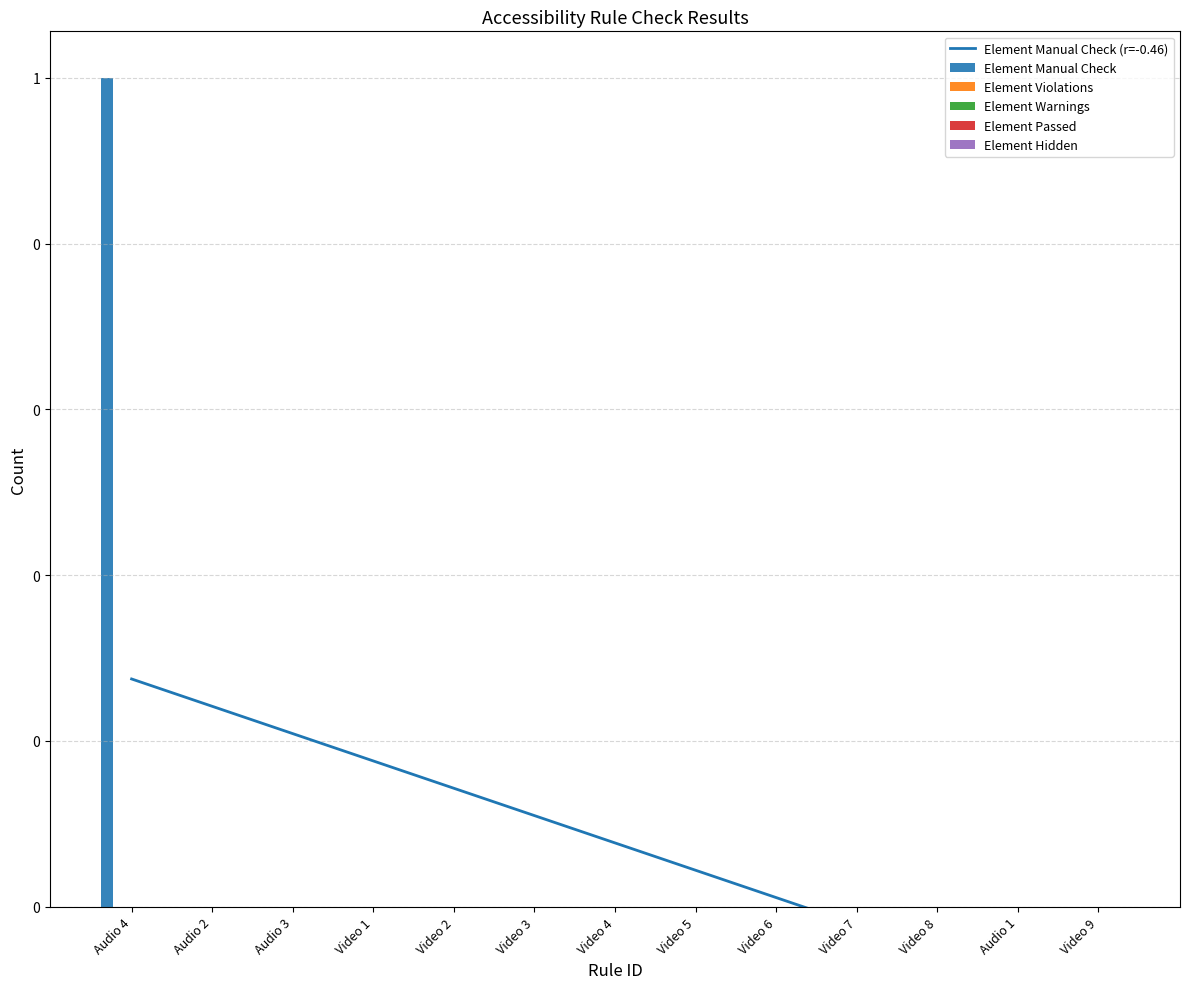

List the series in order of their peak value, highest first.

Element Manual Check, Element Manual Check (r=-0.46), Element Violations, Element Warnings, Element Passed, Element Hidden